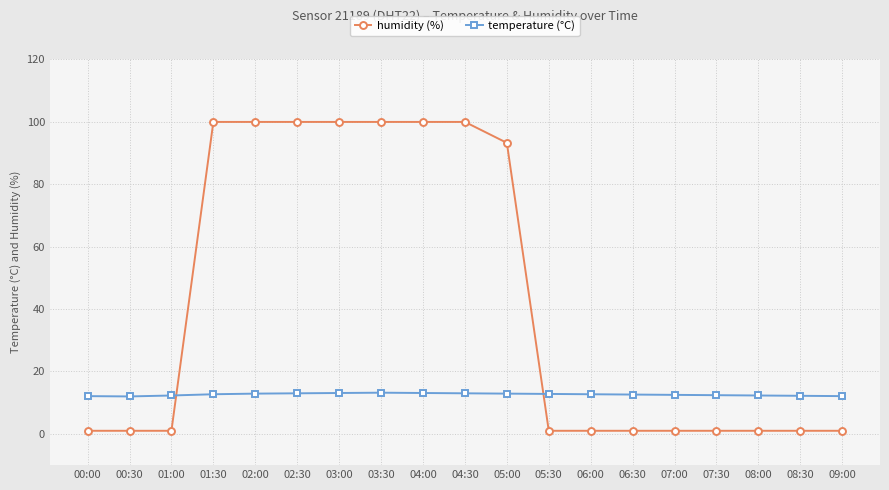

Rank the series by their average value, from lowest to highest.

temperature (°C), humidity (%)